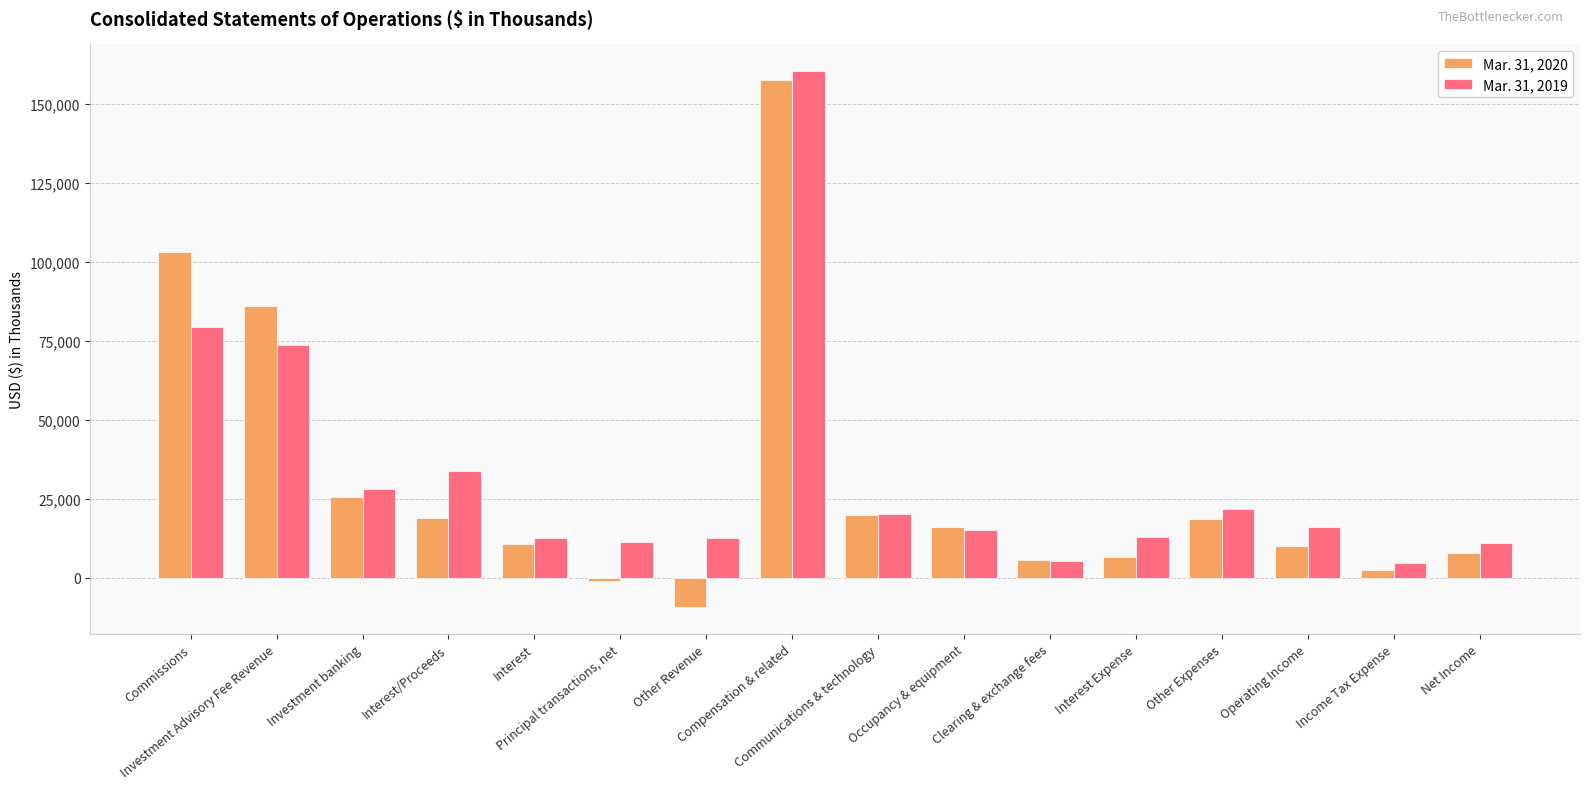

At how many categories does at least one series exceed 29380?

4